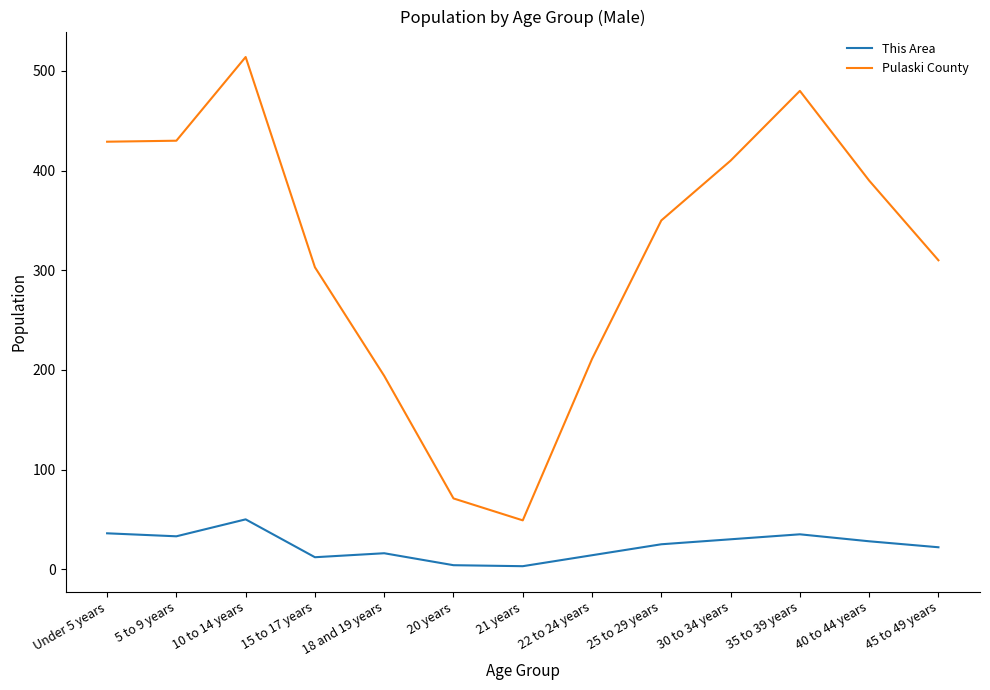

Where does the This Area series first go above 25?

Under 5 years